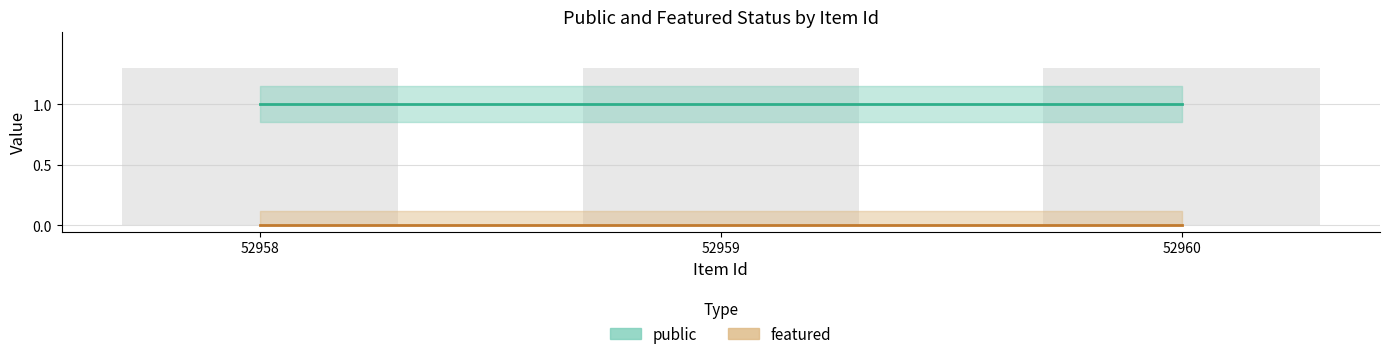

What are all the series names shown in the legend?

public, featured